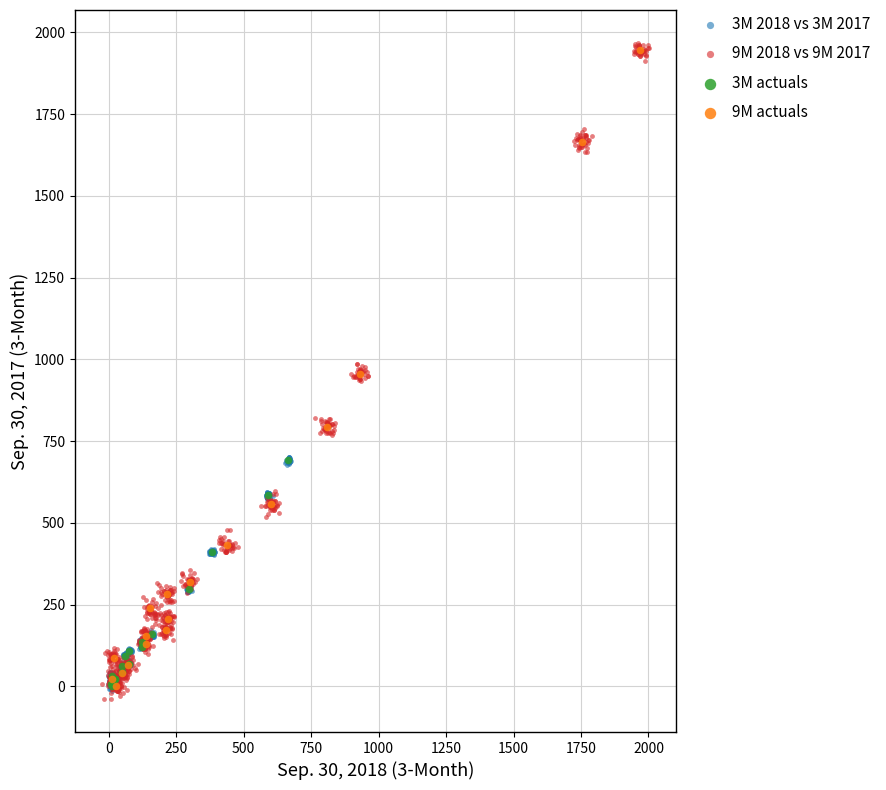

Which series reaches the minimum Y coordinate?

9M 2018 vs 9M 2017